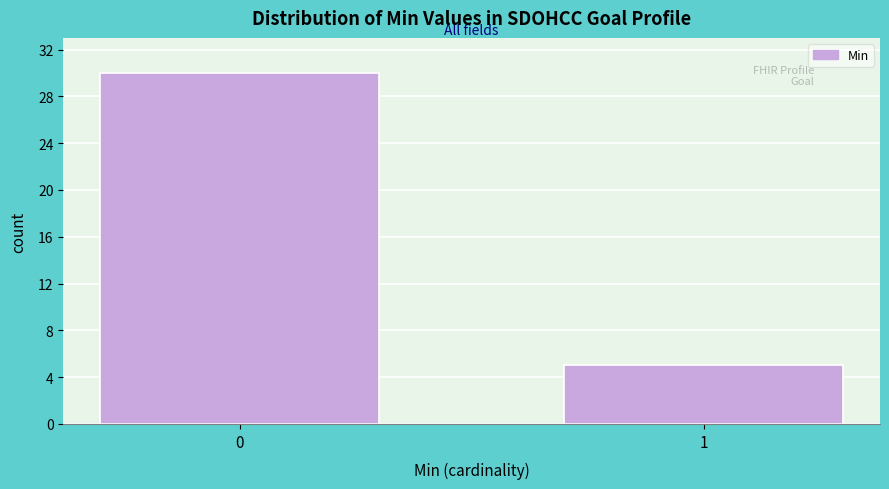

Reading left to right, list all the values displayed in this chart.

0=30	1=5